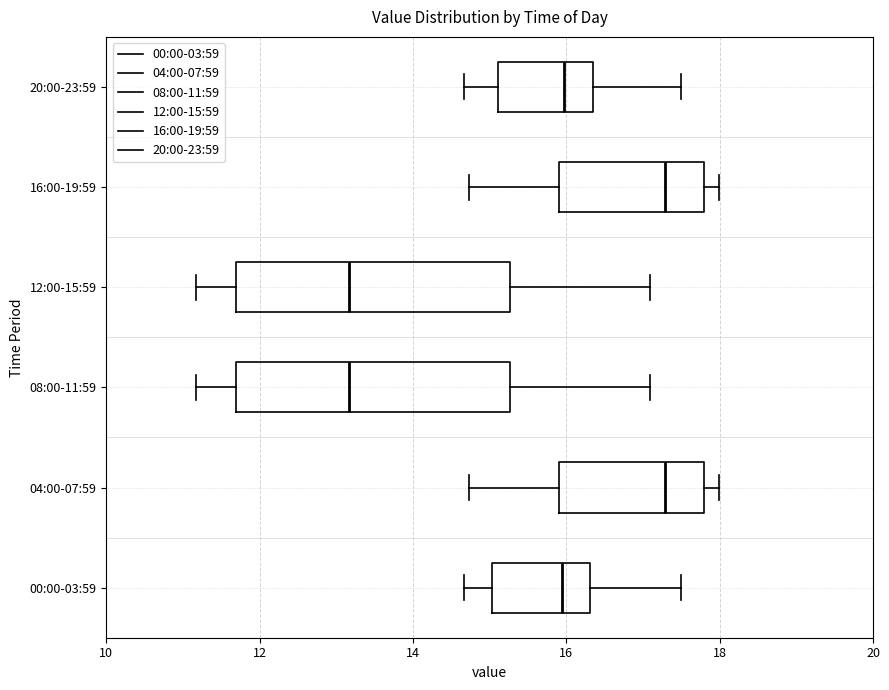

Reading bottom to top, read every box against the x-axis: the position of its median line, the range the box covers, and the ends of its whiskers. The values are not printed on the chart, so give them approximately, as read against the axis.

00:00-03:59: median 16.0, box 15.0 to 16.4, whiskers 14.6 to 17.4
04:00-07:59: median 17.2, box 16.0 to 17.8, whiskers 14.8 to 18.0
08:00-11:59: median 13.2, box 11.6 to 15.2, whiskers 11.2 to 17.0
12:00-15:59: median 13.2, box 11.6 to 15.2, whiskers 11.2 to 17.0
16:00-19:59: median 17.2, box 16.0 to 17.8, whiskers 14.8 to 18.0
20:00-23:59: median 16.0, box 15.2 to 16.4, whiskers 14.6 to 17.4